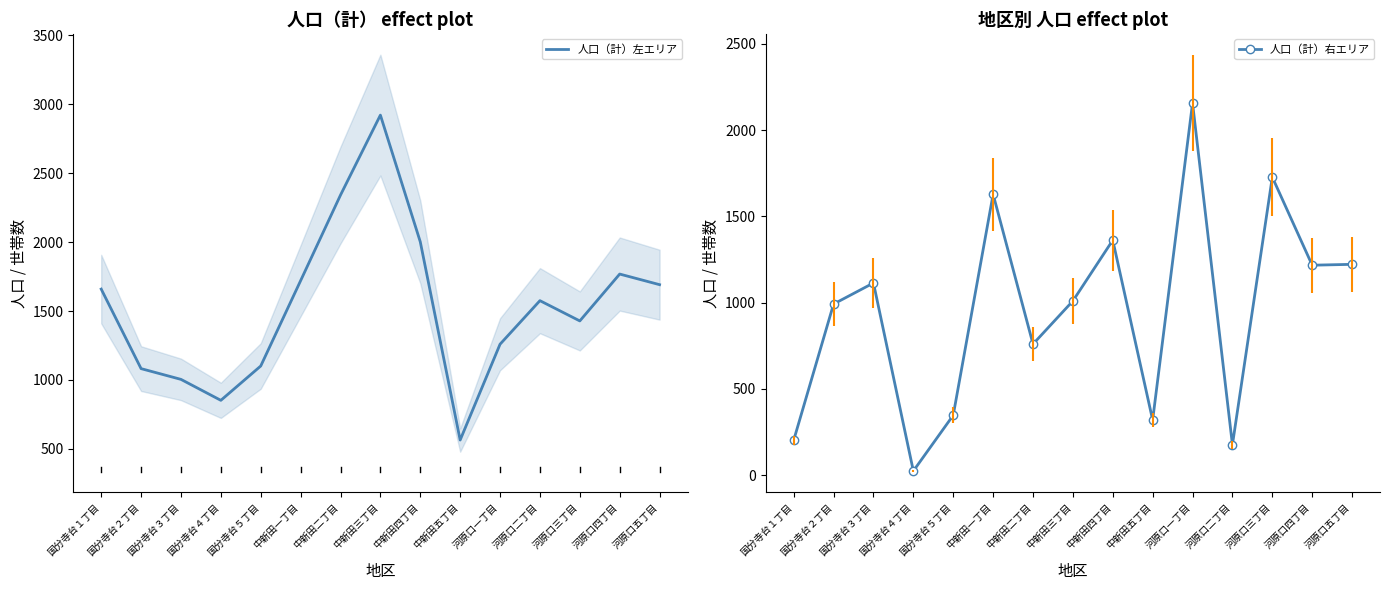

True or false: 人口（計）右エリア and 人口（計）左エリア intersect in this chart.

True